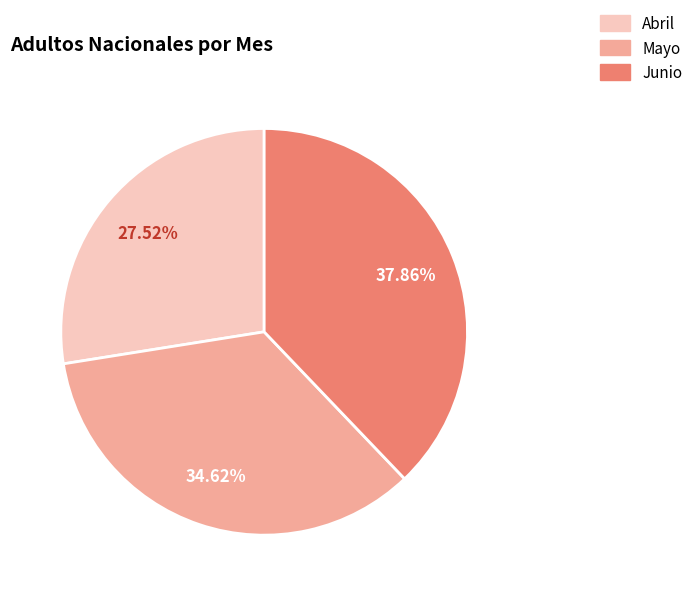

How many slices are in this pie chart?

3